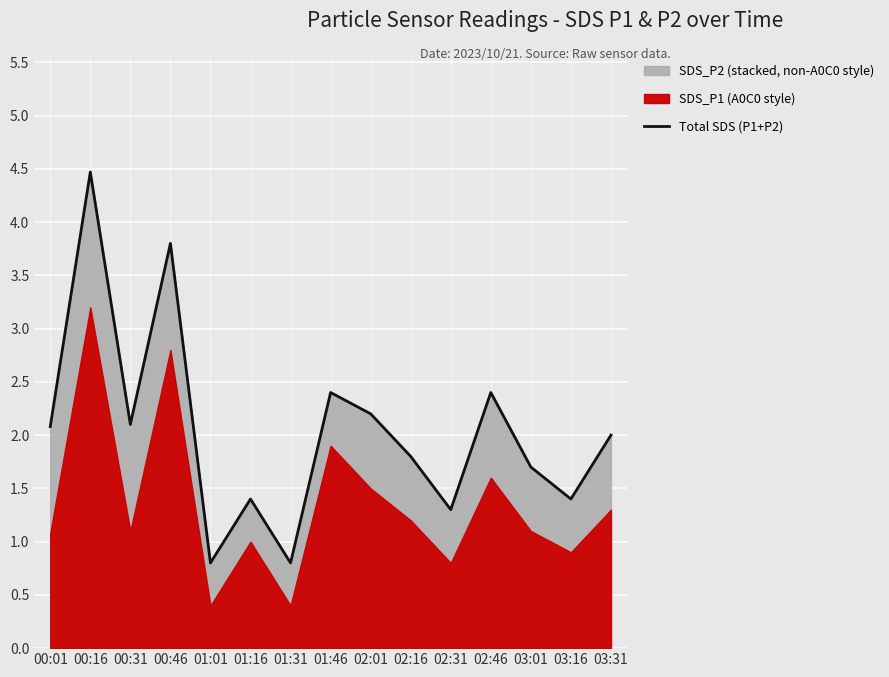

Which category has the lowest value across all series?

01:01